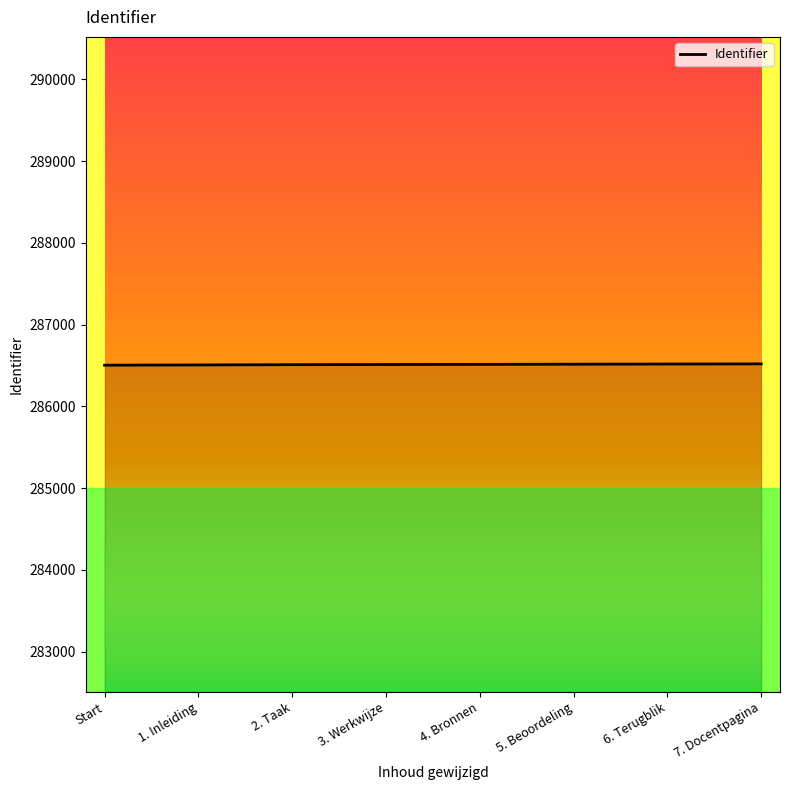

What is the difference between the maximum and minimum values?

16